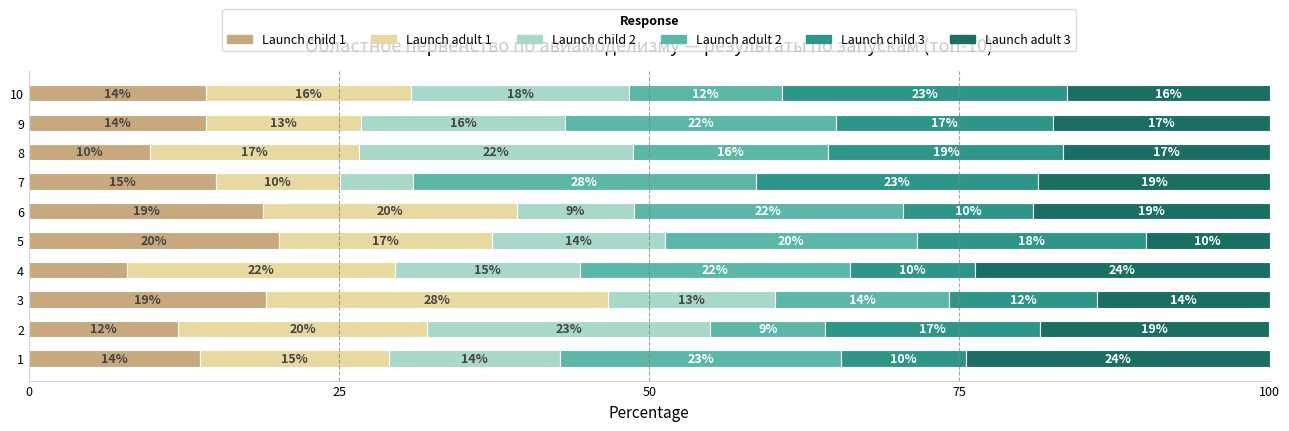

Which category has the lowest value in the Launch child 1 series?

4